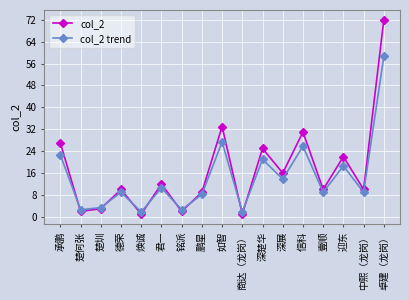

True or false: col_2 and col_2 trend cross at least once.

True